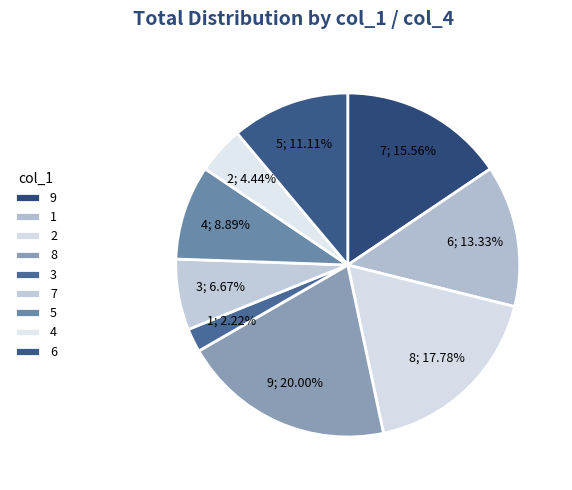

What is the ratio of the value at 6 to the value at 5?

1.2